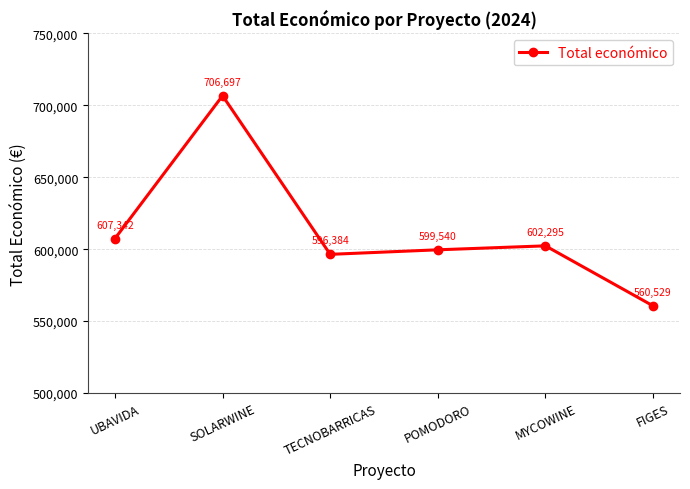

How many categories are shown in the chart?

6